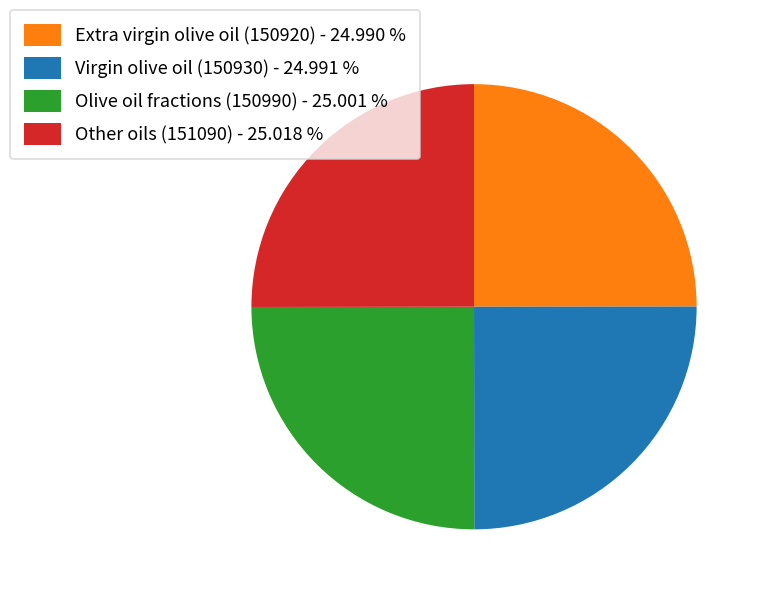

True or false: Olive oil fractions (150990) accounts for 17% of the total.

False